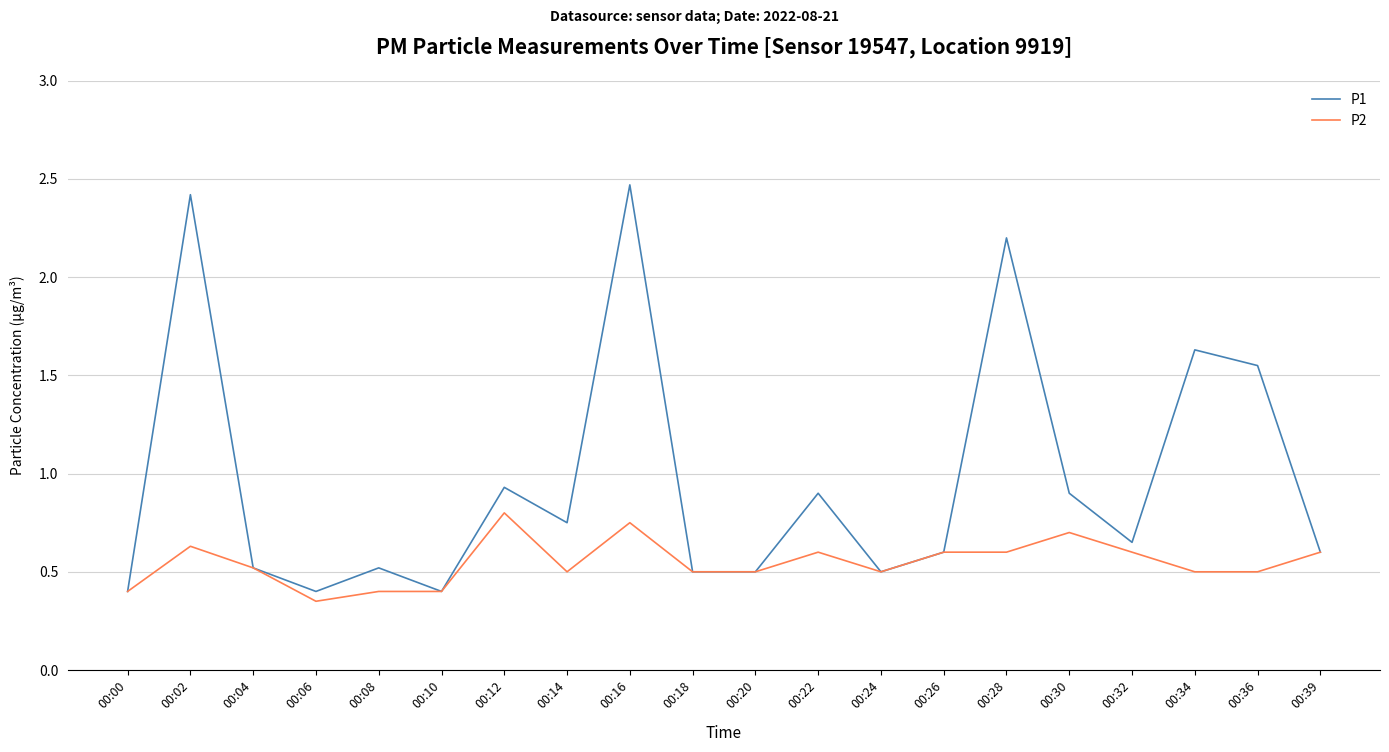

Which series has the largest range (max minus min)?

P1